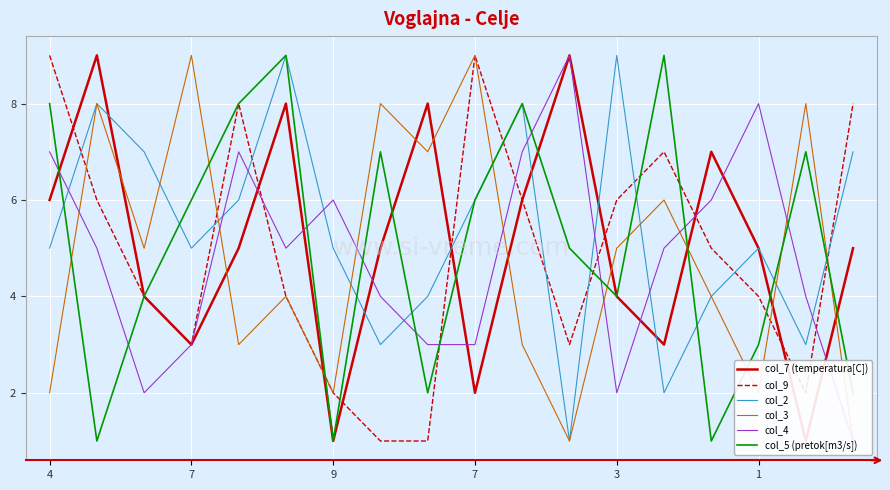

How many values in the col_9 series exceed 5?

8